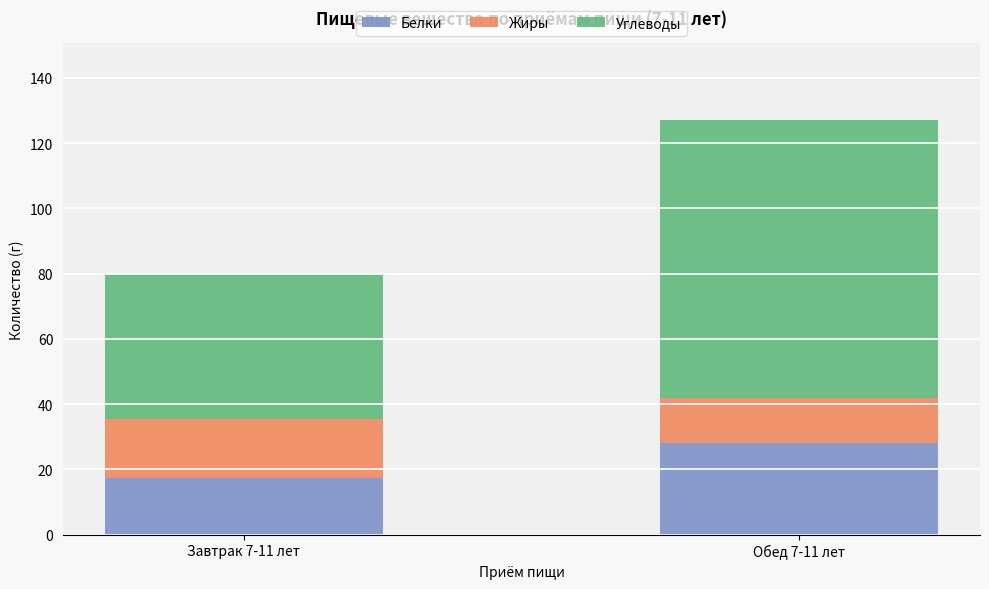

At which label does Белки reach its peak?

Обед 7-11 лет